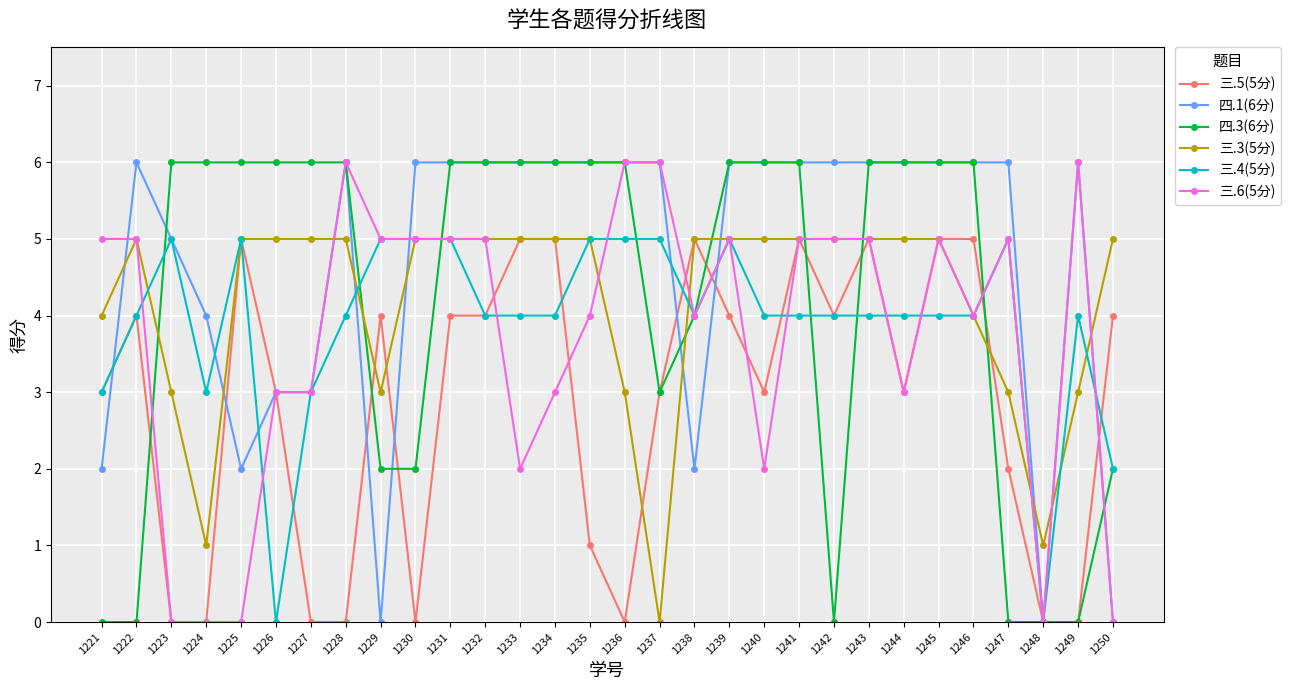

Which series changed the most between 1225 and 1241?

三.6(5分)